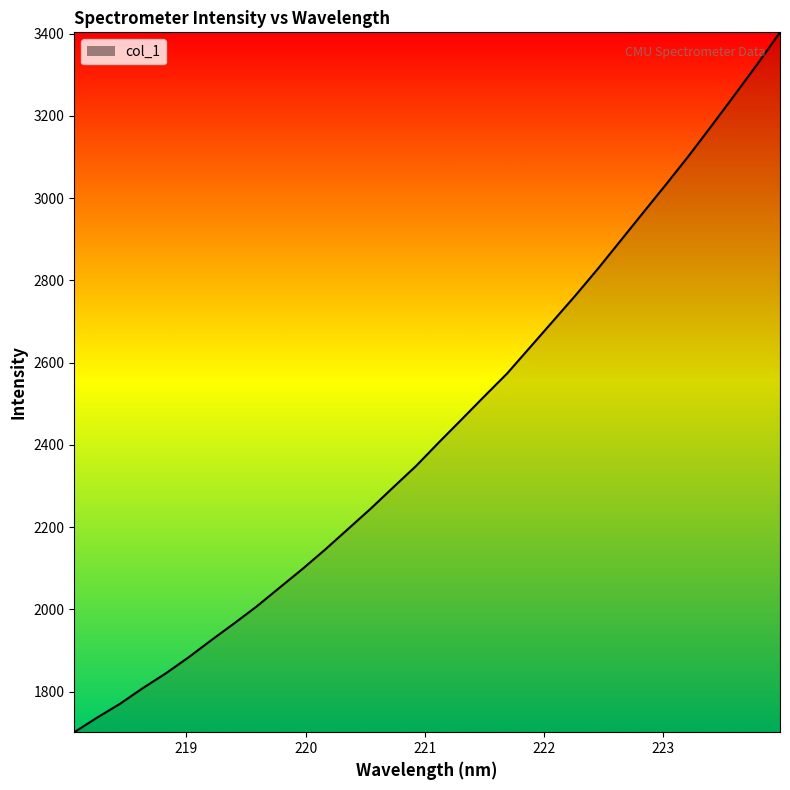

What is the greatest value displayed?

3403.5